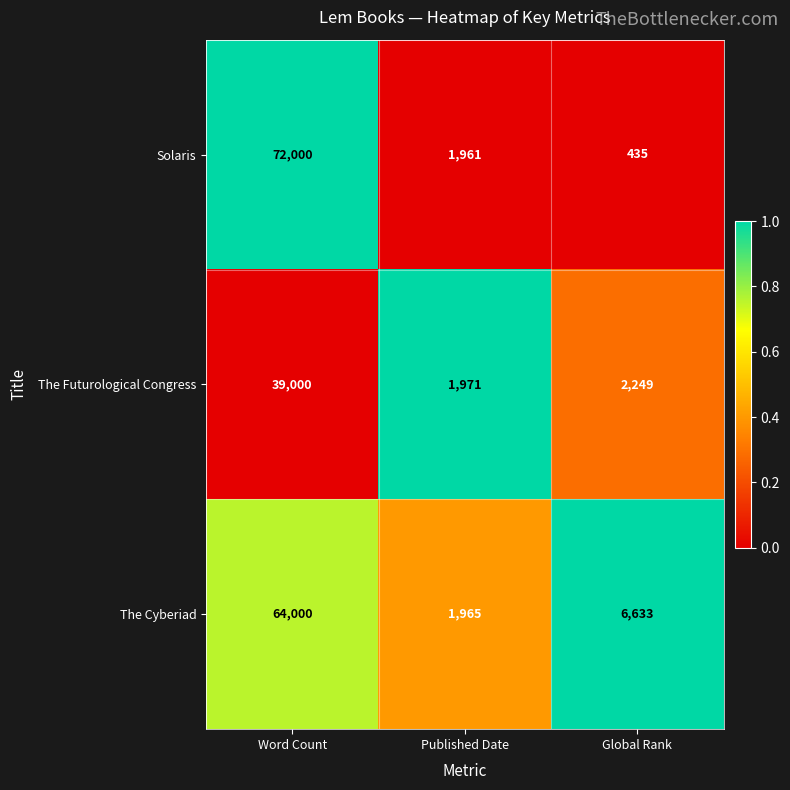

Reading right to left, list all the values displayed in this chart.

Solaris: Global Rank=435	Published Date=1961	Word Count=72000
The Futurological Congress: Global Rank=2249	Published Date=1971	Word Count=39000
The Cyberiad: Global Rank=6633	Published Date=1965	Word Count=64000